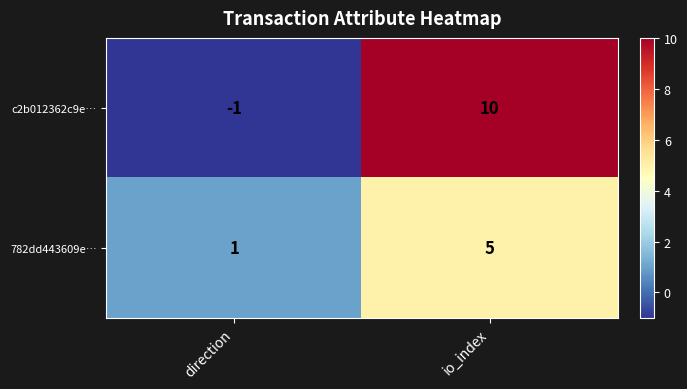

Which series has the largest total across all categories?

c2b012362c9e…